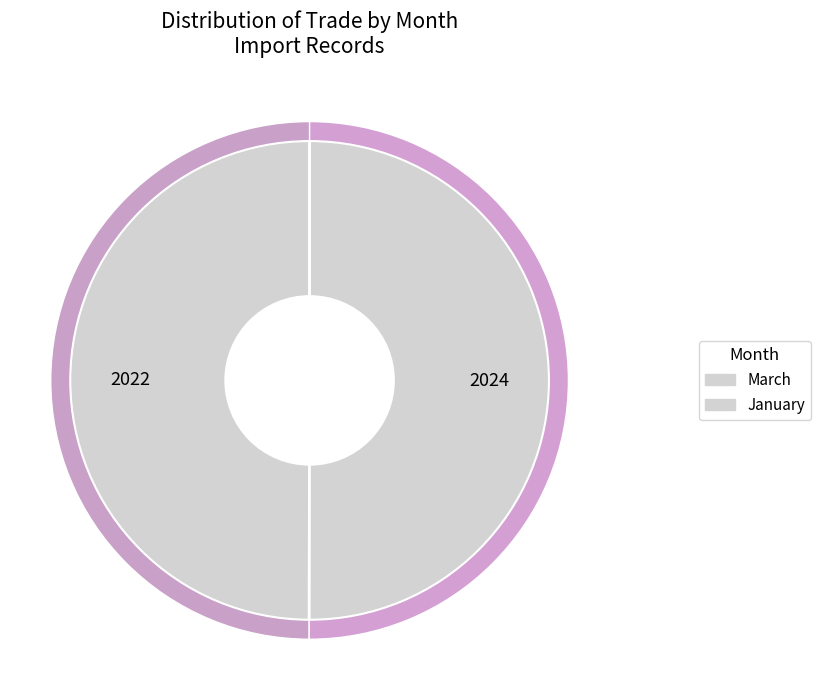

Is the sum of January and March greater than half?

Yes